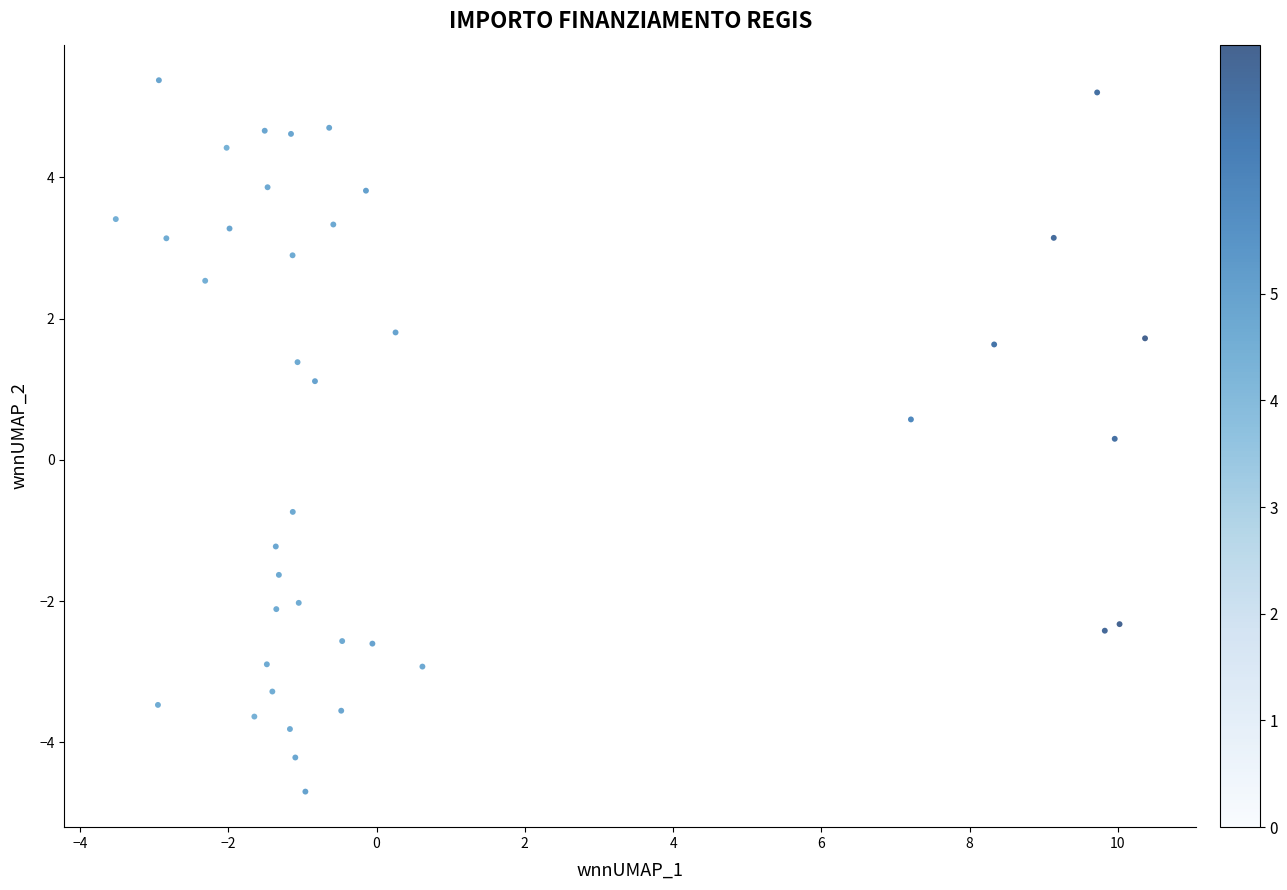

What is the range of X values (max minus min)?

13.9